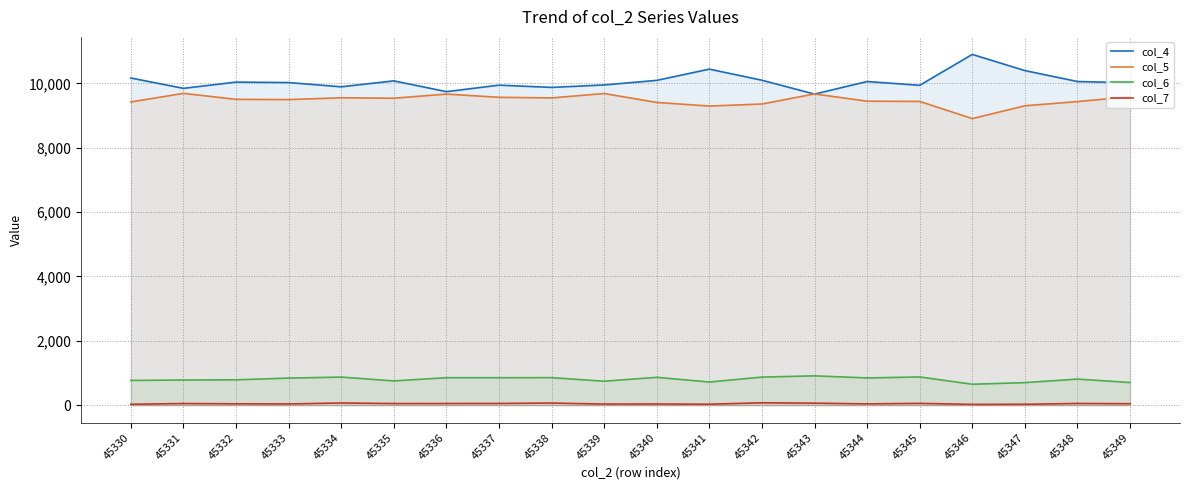

How many data points does each series have?

20